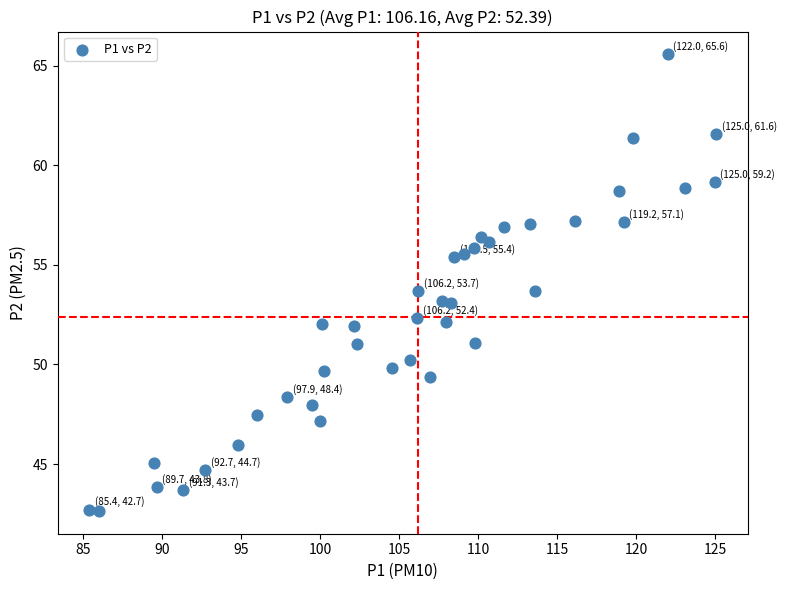

What is the range of X values (max minus min)?

39.7